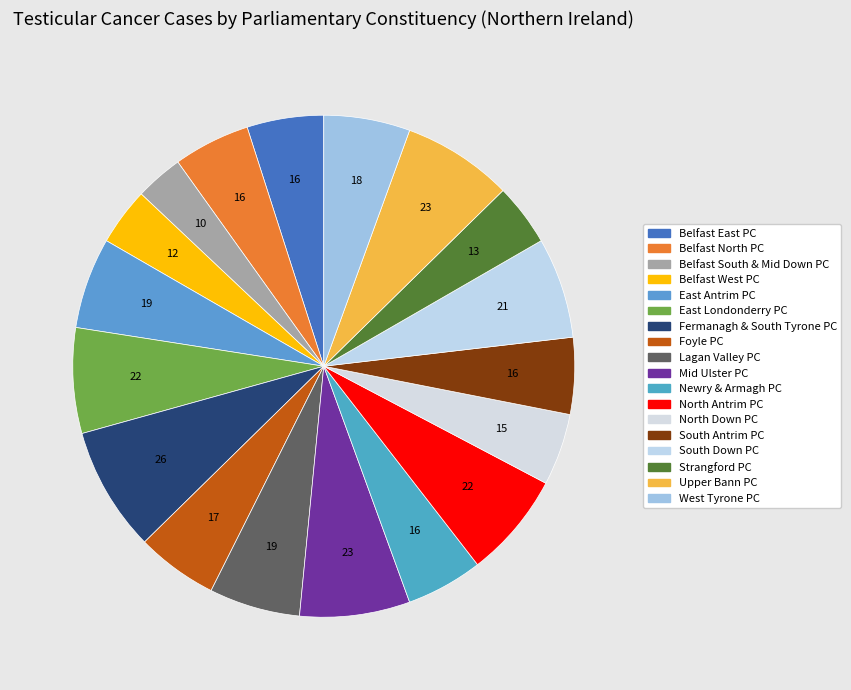

How many slices are in this pie chart?

18